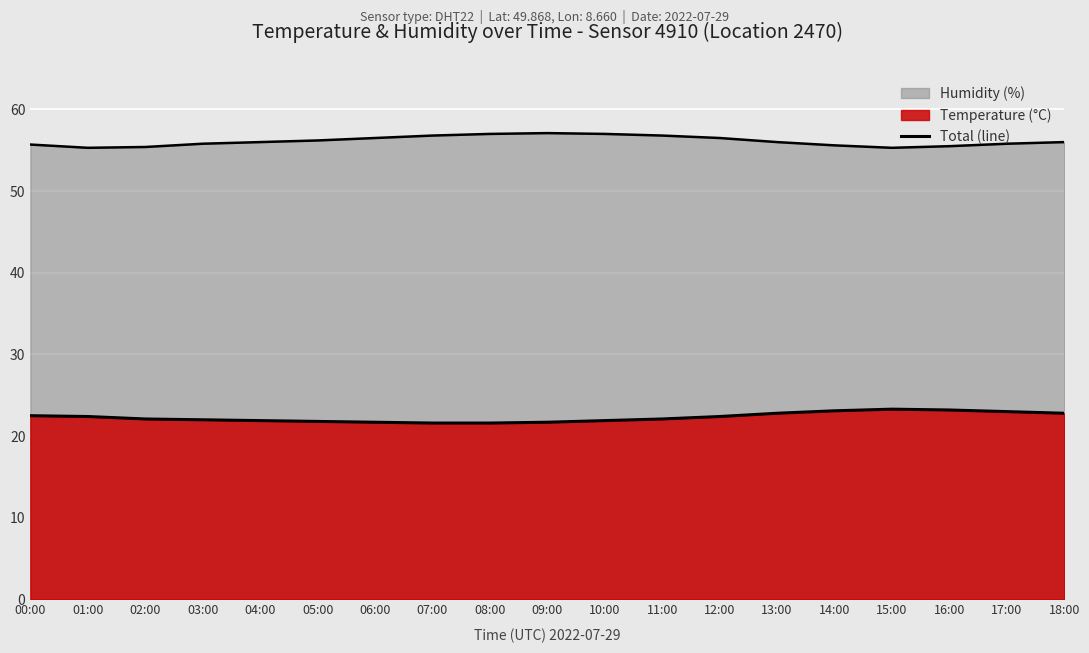

Count the number of data series in this chart.

2